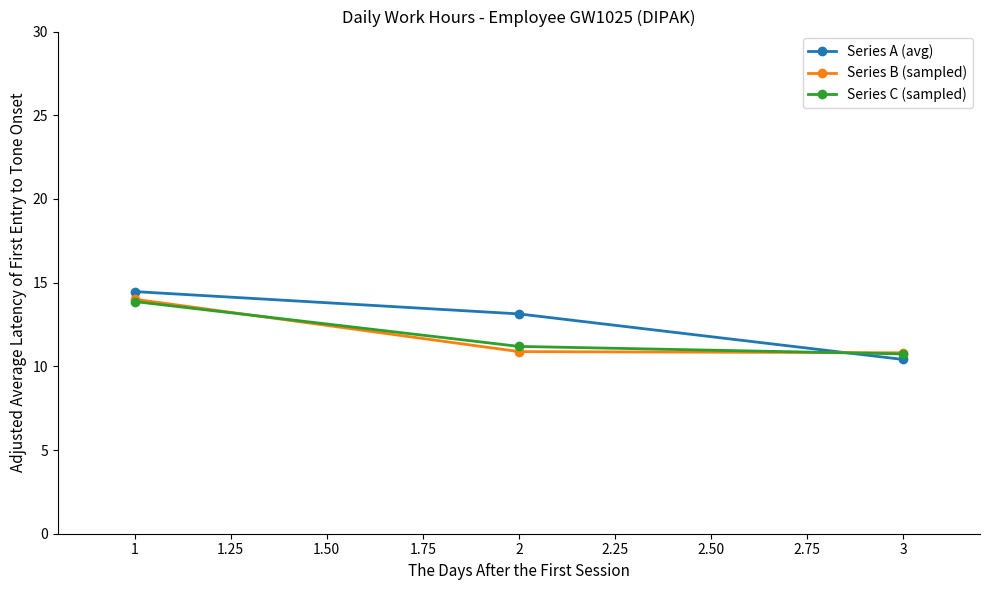

Which series changed the most between 2 and 3?

Series A (avg)